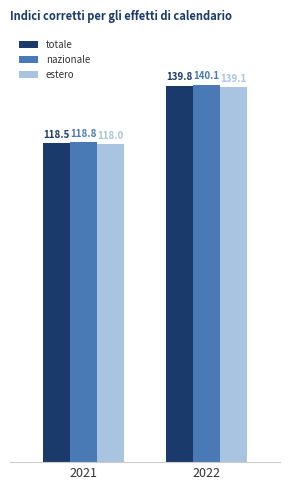

Does the chart contain stacked bars?

No